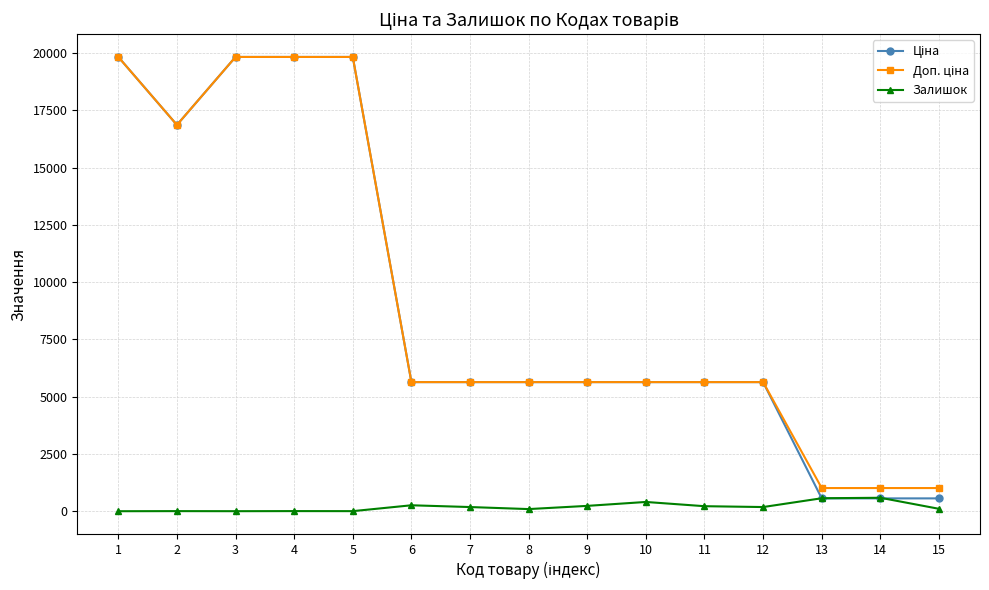

At which category is the sum across all series the highest?

4